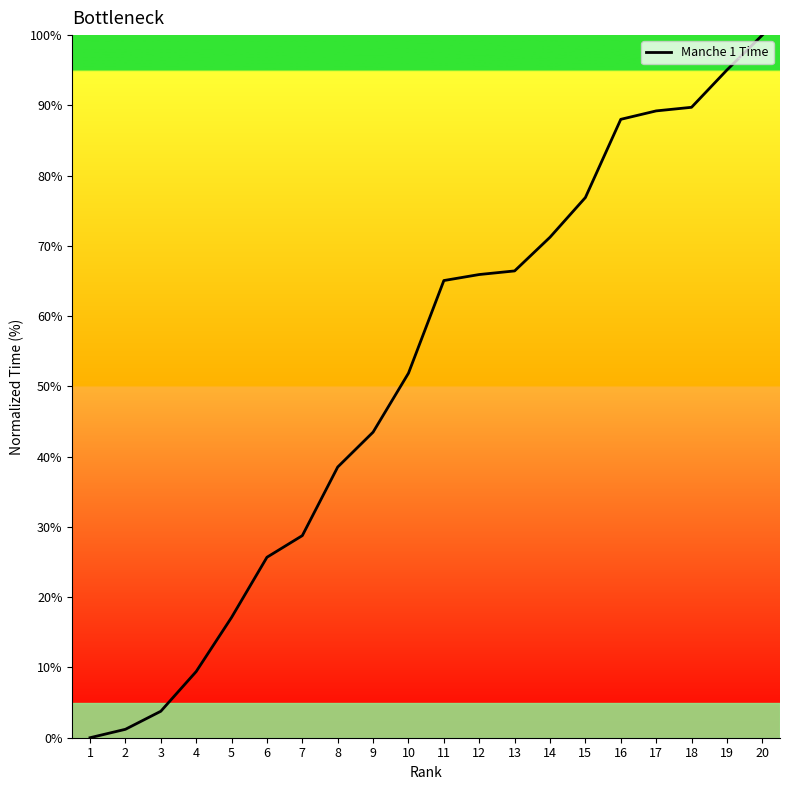

At which category does the chart reach its peak across all series?

20